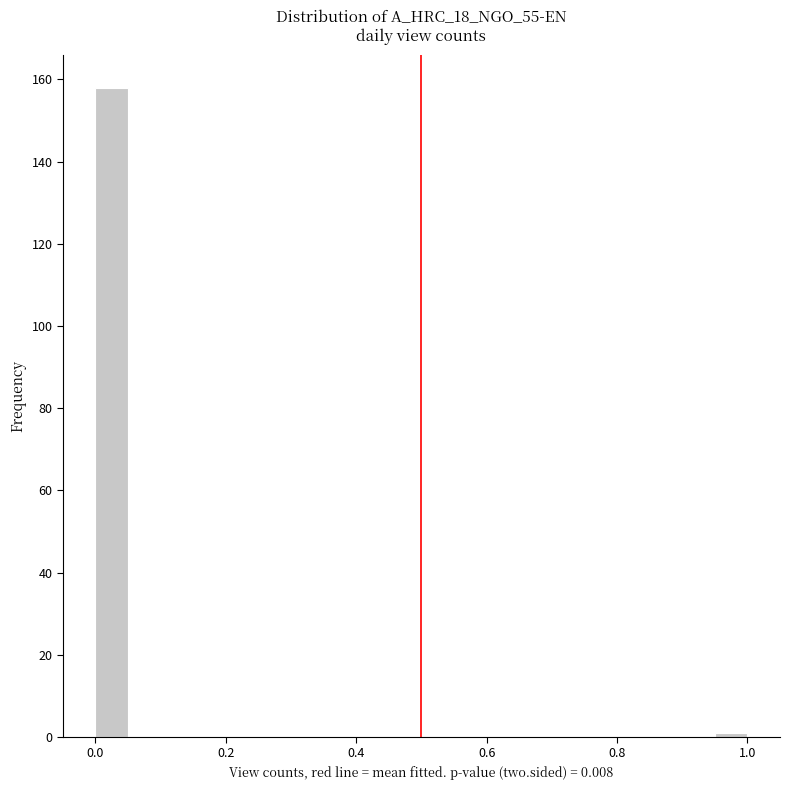

Around what value on the x-axis is the tallest bar? Give the approximate position of its centre, as read against the axis.

0.02